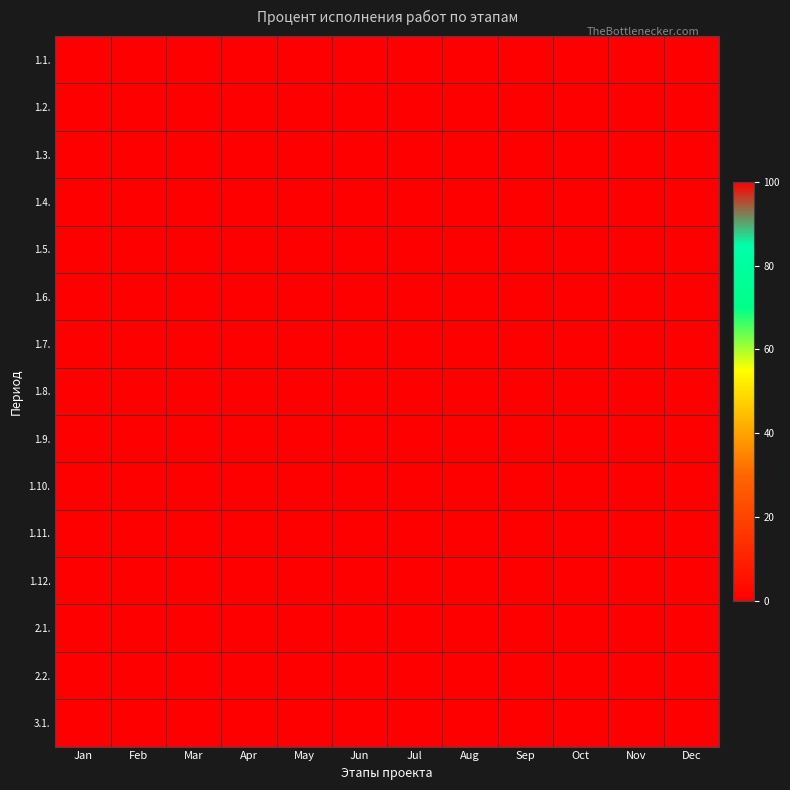

At Apr, list the series in order from smallest to largest.

1.1., 1.2., 1.3., 1.4., 1.5., 1.6., 1.7., 1.8., 1.9., 1.10., 1.11., 1.12., 2.1., 2.2., 3.1.